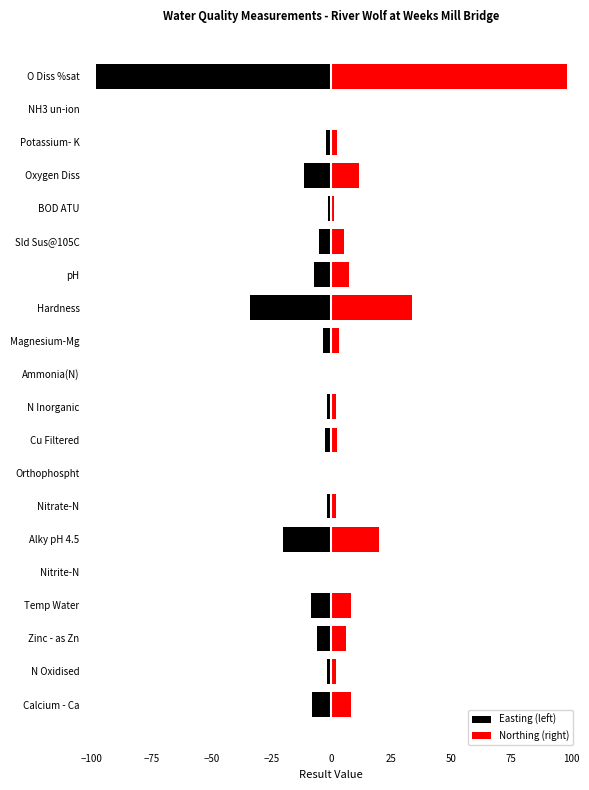

What is the minimum value shown in the chart?

-98.0